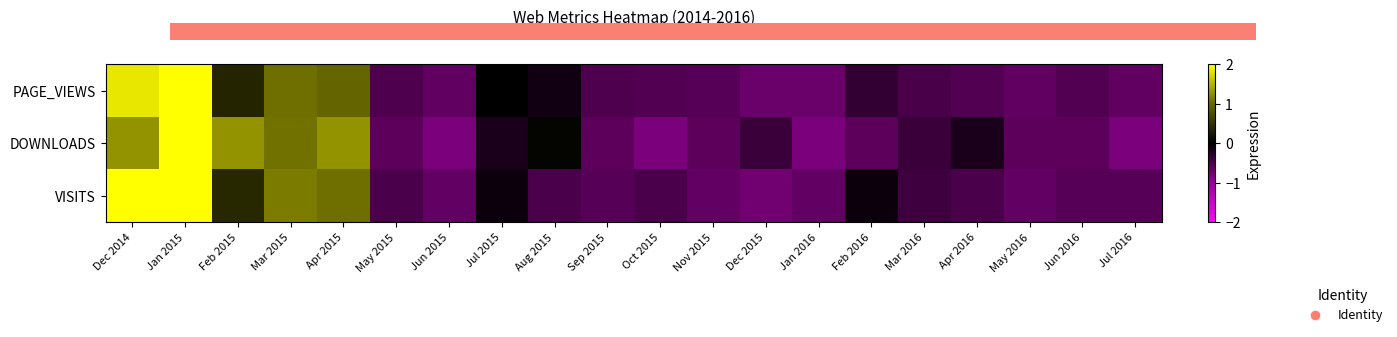

What is the sum of the VISITS values at Dec 2014 and May 2016?

1.5